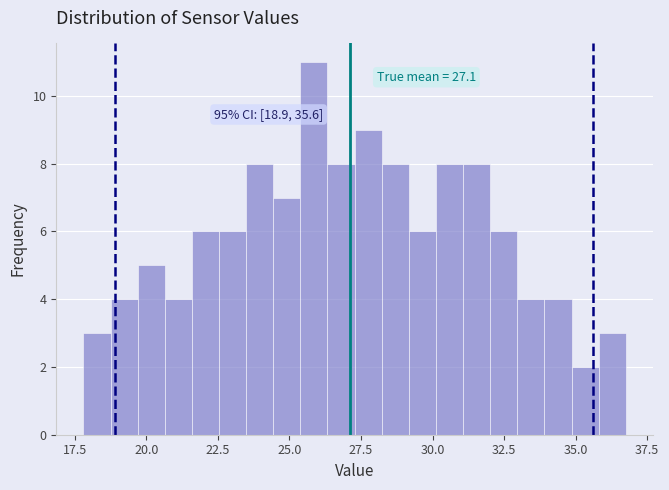

Read against the x-axis, roughly where is the centre of the tallest bar?

26.0